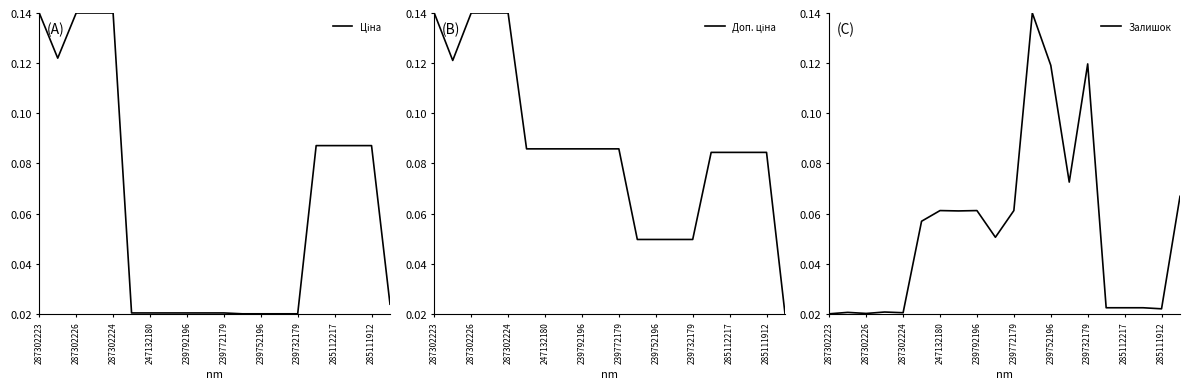

What position from the left is 17?

18